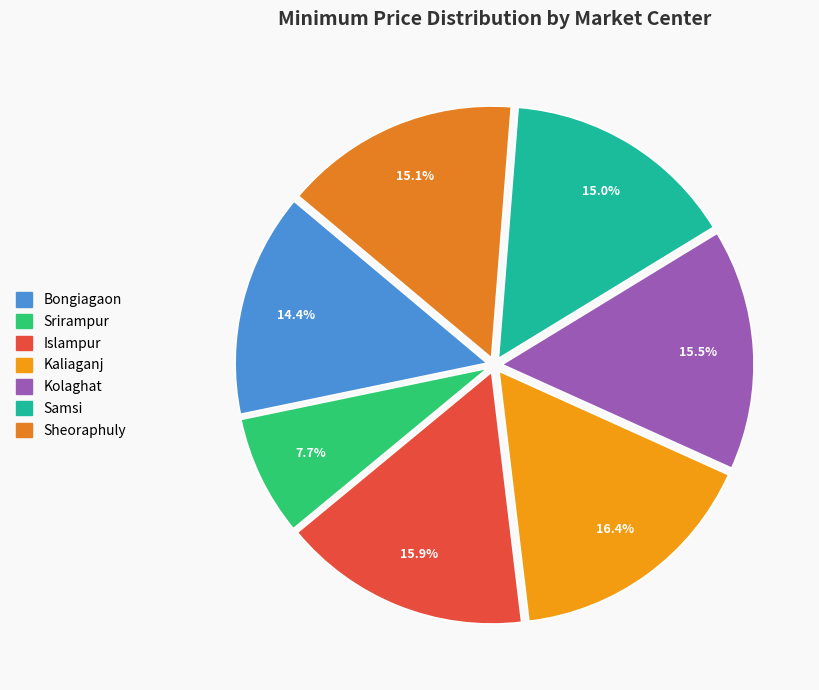

Rank the categories by value from lowest to highest.

Srirampur, Bongiagaon, Samsi, Sheoraphuly, Kolaghat, Islampur, Kaliaganj